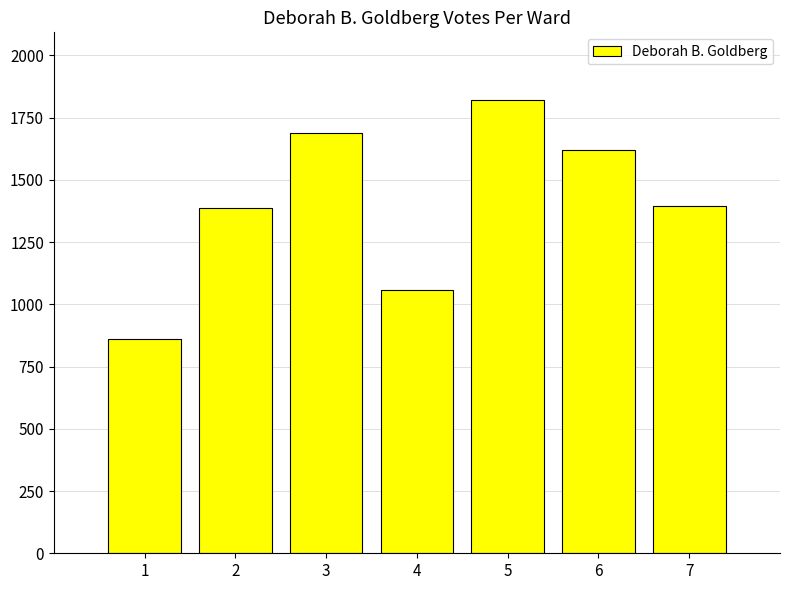

What is the greatest value displayed?

1820